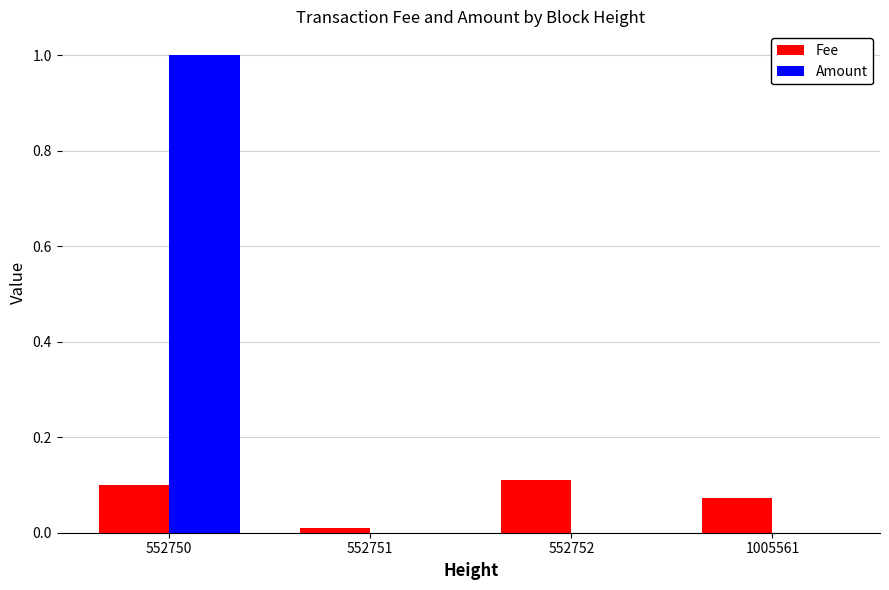

Which series changed the most between 552750 and 552751?

Amount